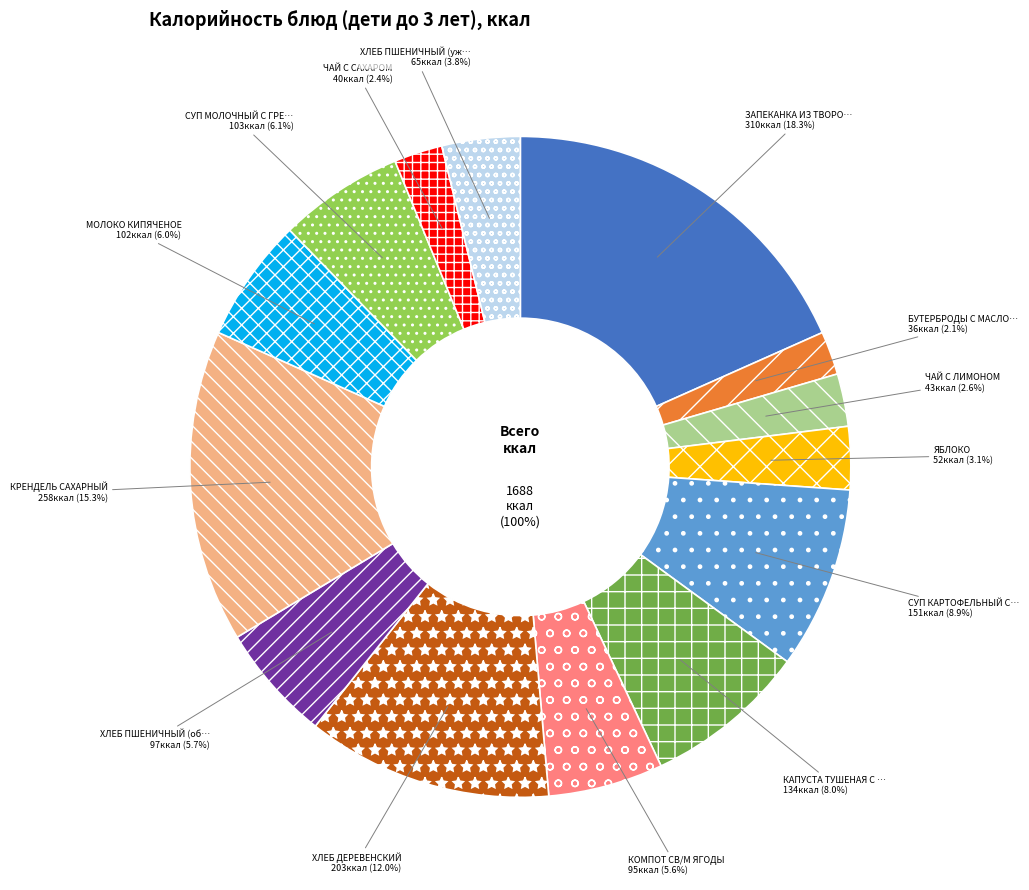

Between КОМПОТ СВ/М ЯГОДЫ and КАПУСТА ТУШЕНАЯ С МЯСОМ, which is larger?

КАПУСТА ТУШЕНАЯ С МЯСОМ